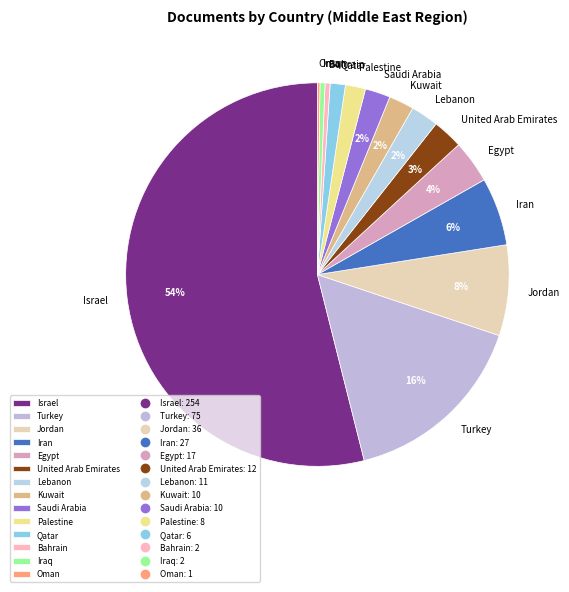

Which category has the biggest portion of the pie?

Israel